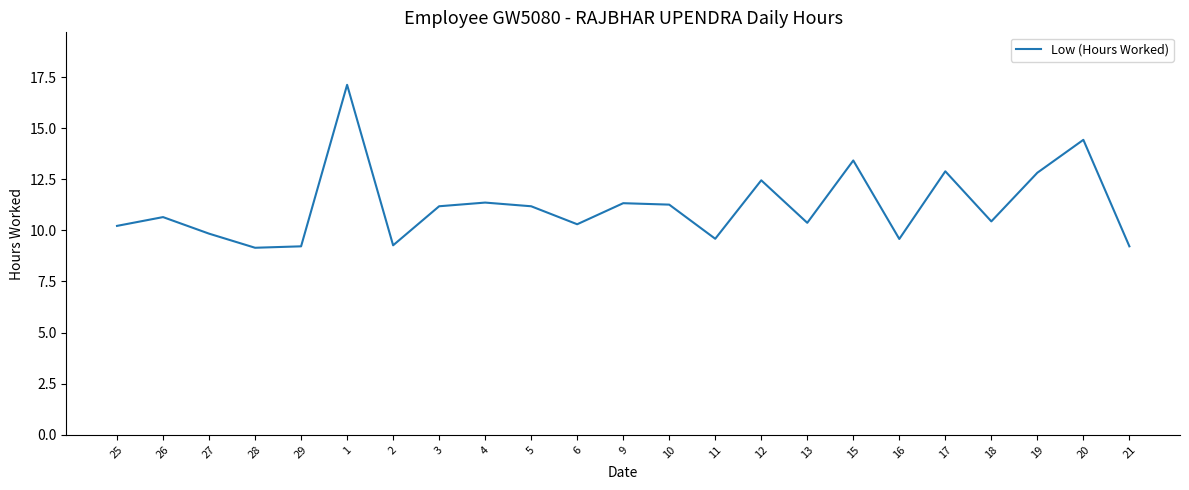

What position from the left is 6?

11